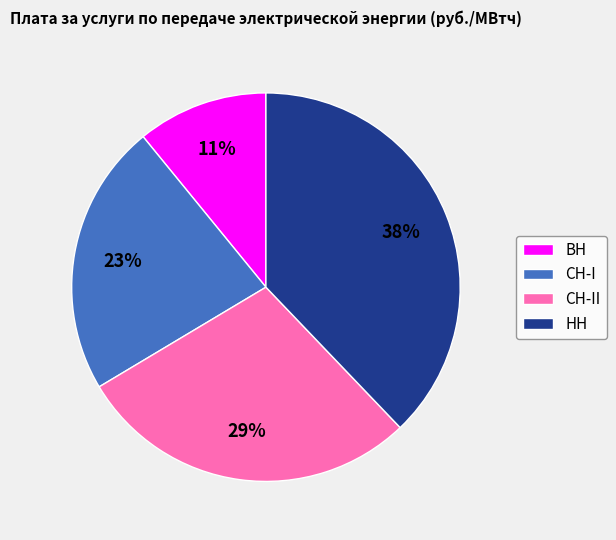

To the nearest percent, what is the average slice percentage?

25%